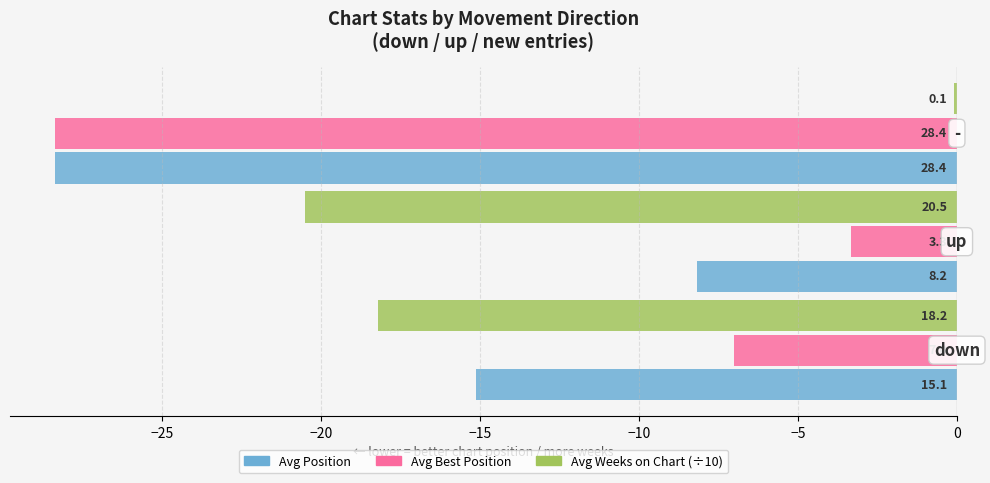

What is the highest value of the Avg Best Position series?

-3.3